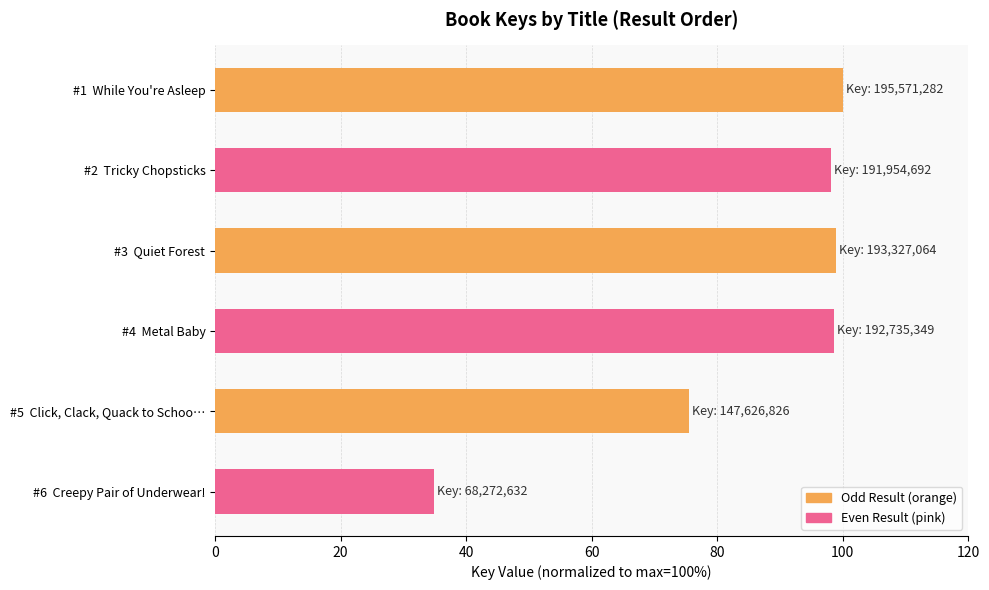

What position from the top is #3  Quiet Forest?

3